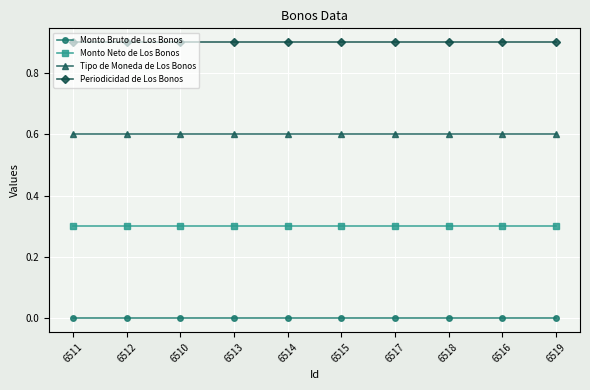

What is the greatest value displayed?

0.9